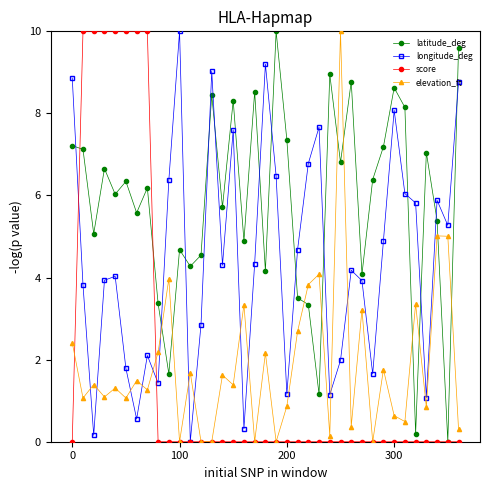

What is the sum of all elevation_ft values?

70.0